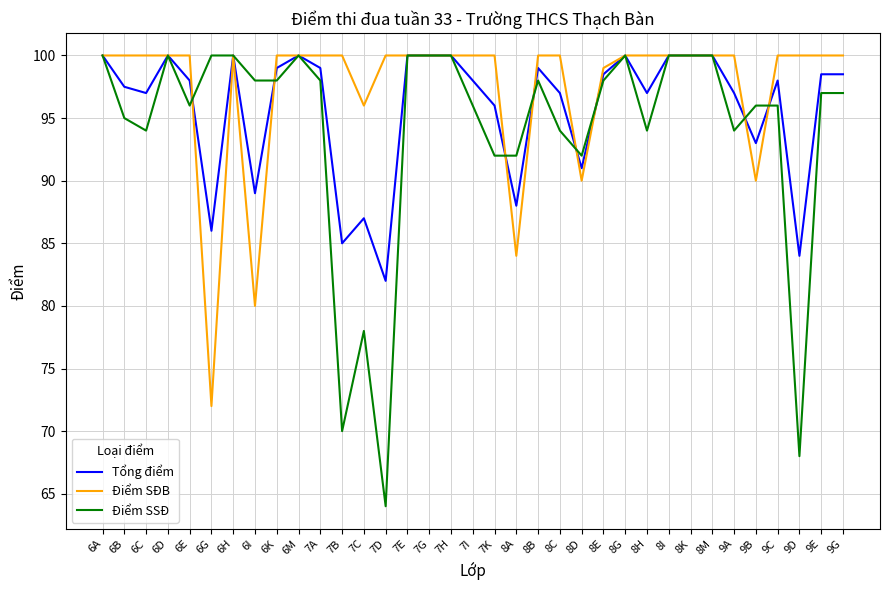

What position from the right is 6I?

28